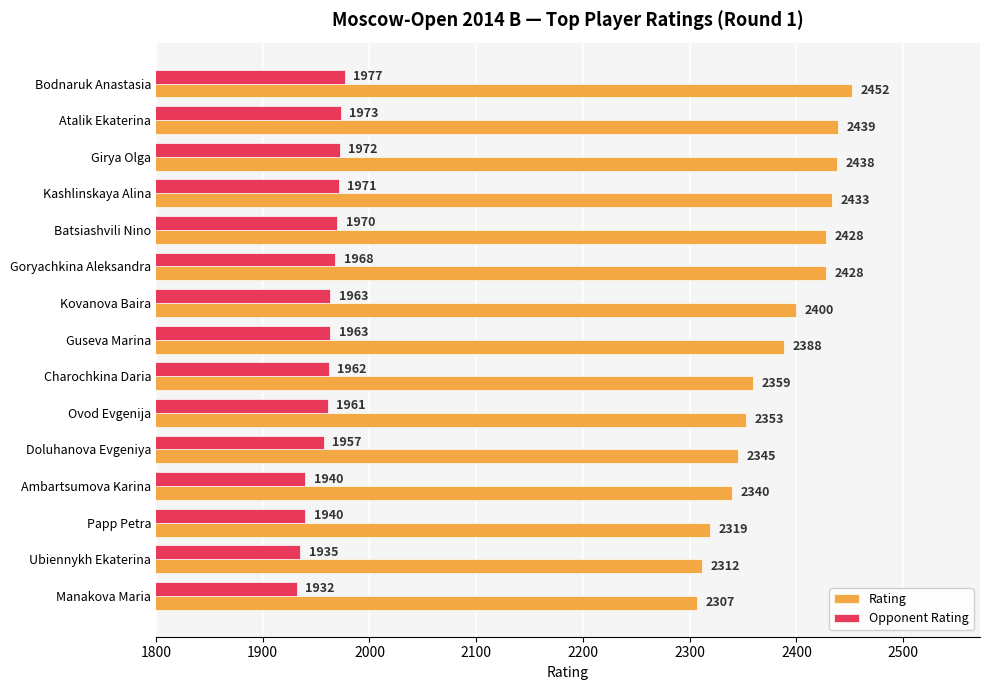

Rank the series at Girya Olga from highest to lowest value.

Rating, Opponent Rating